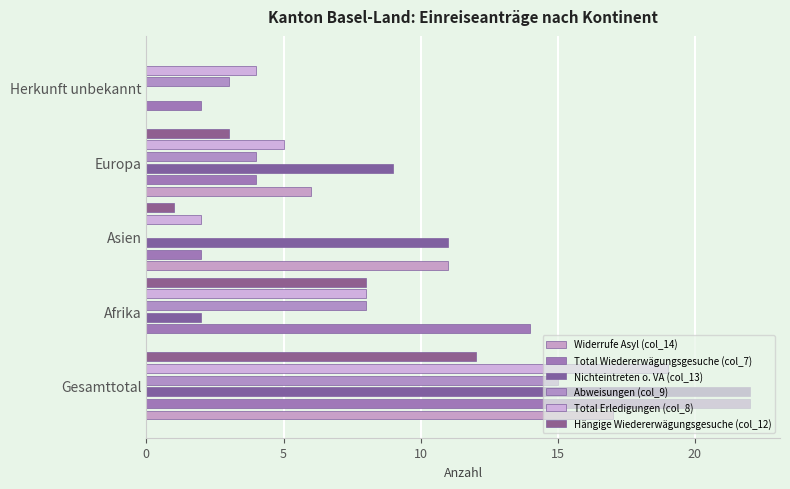

Reading right to left, list all the values displayed in this chart.

Widerrufe Asyl (col_14): 0	6	11	0	17
Total Wiedererwägungsgesuche (col_7): 2	4	2	14	22
Nichteintreten o. VA (col_13): 0	9	11	2	22
Abweisungen (col_9): 3	4	0	8	15
Total Erledigungen (col_8): 4	5	2	8	19
Hängige Wiedererwägungsgesuche (col_12): 0	3	1	8	12